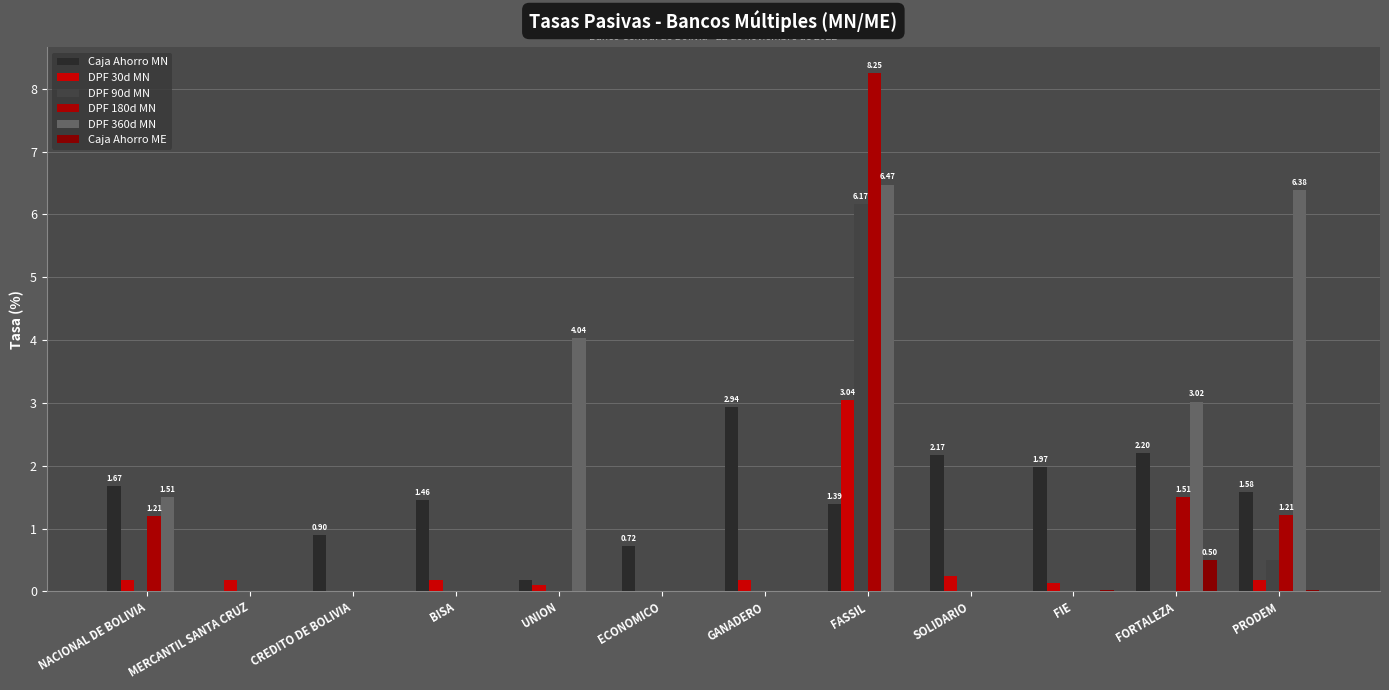

What is the label of the 8th bar from the right?

UNION